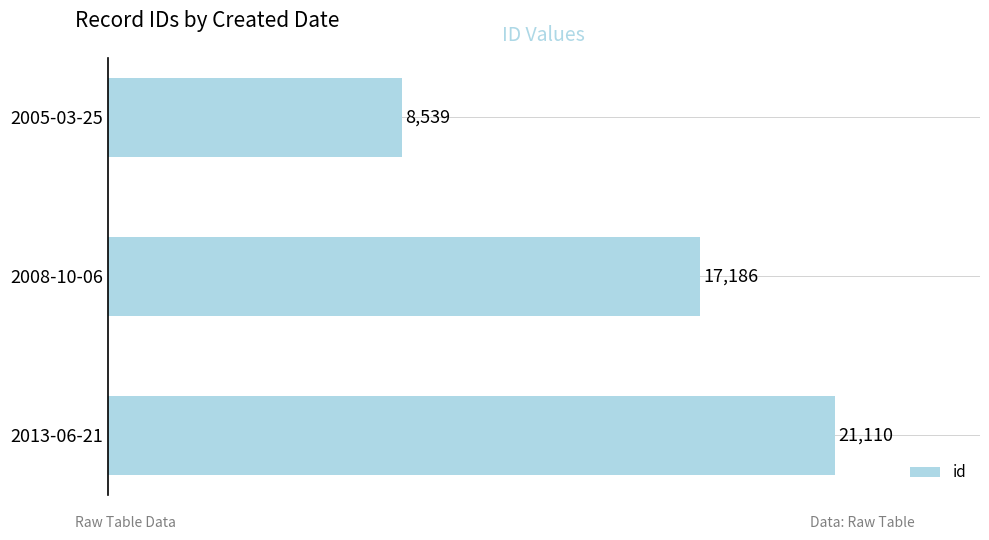

Approximately how many times larger is the value at 2013-06-21 compared to 2008-10-06?

1.2